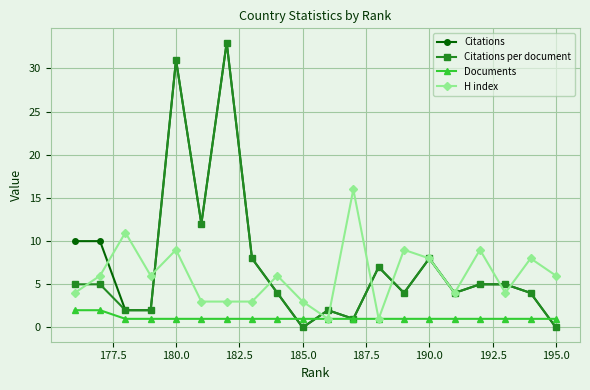

What is the greatest value displayed?

33